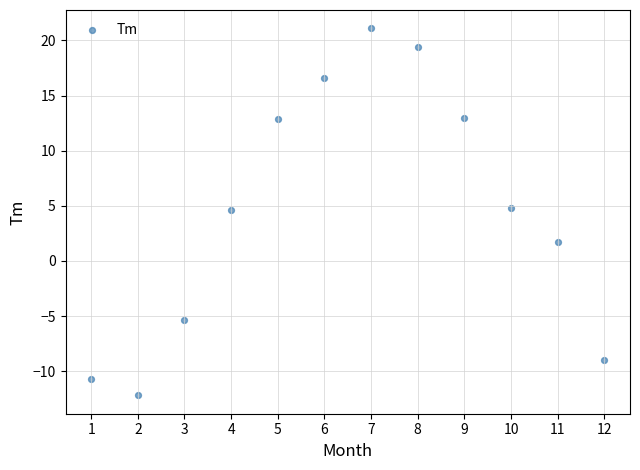

What is the range of X values (max minus min)?

11.0